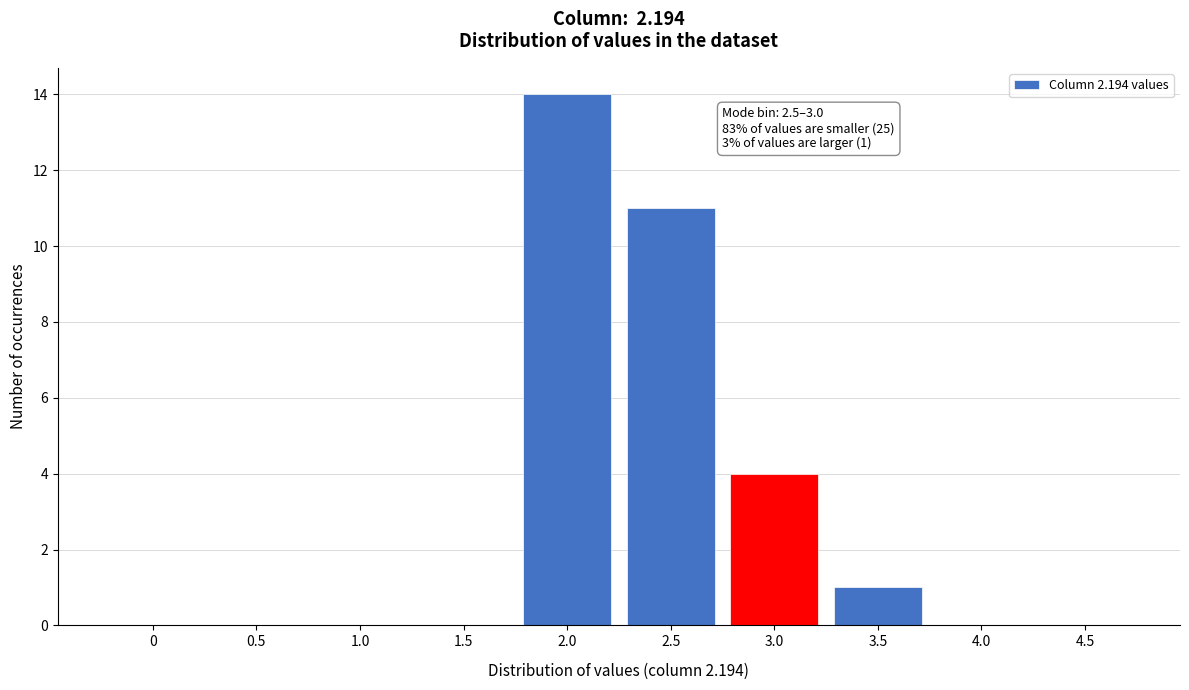

Reading left to right, what are all the values shown in this chart?

0=0	0.5=0	1.0=0	1.5=0	2.0=14	2.5=11	3.0=4	3.5=1	4.0=0	4.5=0